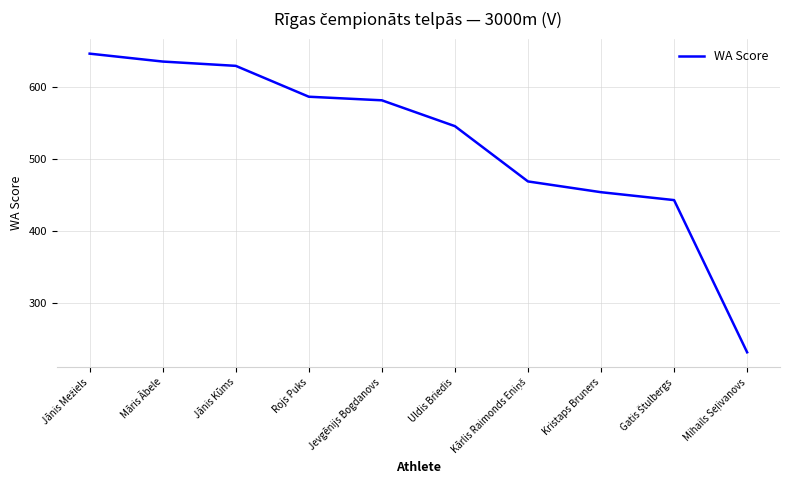

What is the difference between the maximum and minimum values?

416